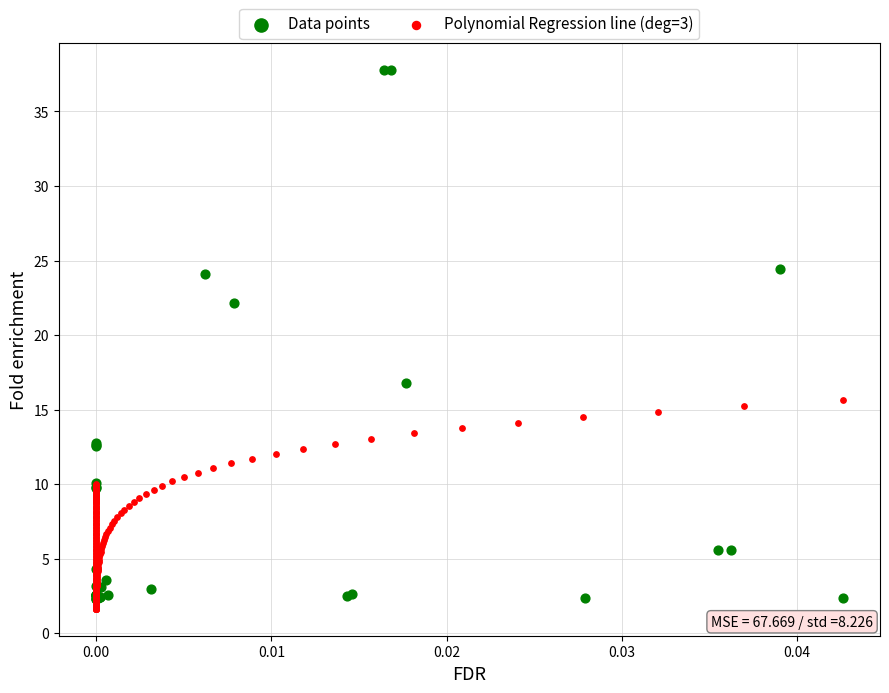

Which series has the widest spread of Y values?

Data points